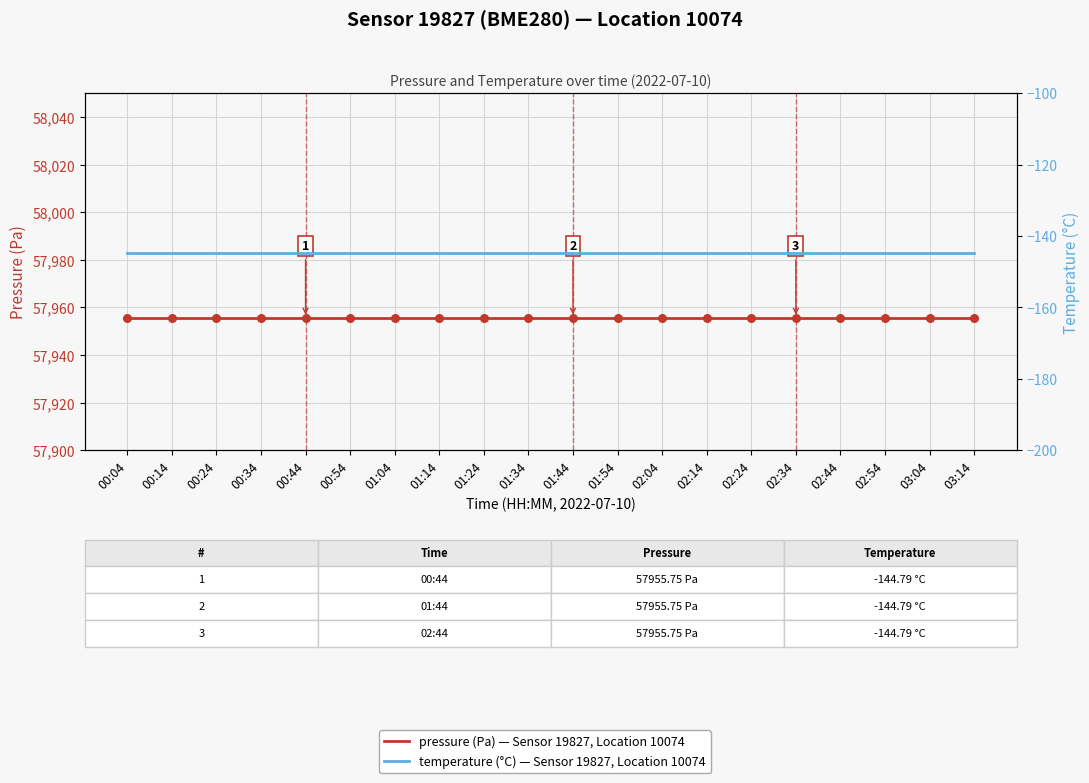

Is the value of pressure (Pa) — Sensor 19827, Location 10074 at 00:14 greater than the value of temperature (°C) — Sensor 19827, Location 10074 at 02:54?

Yes